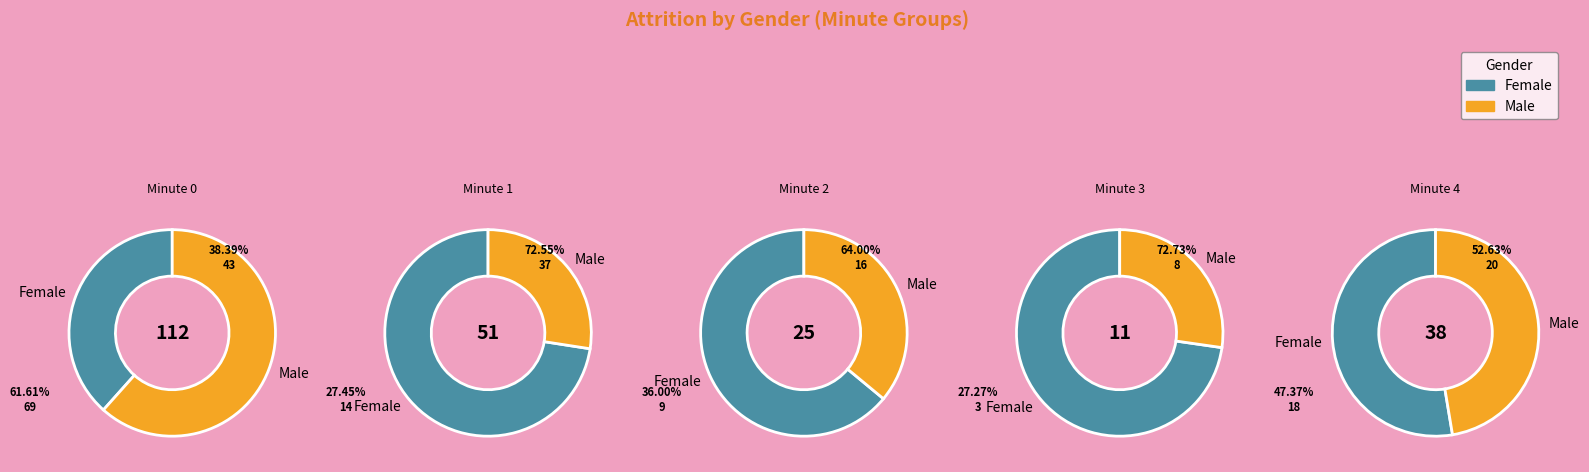

At 3, list the series in order from smallest to largest.

Male, Female